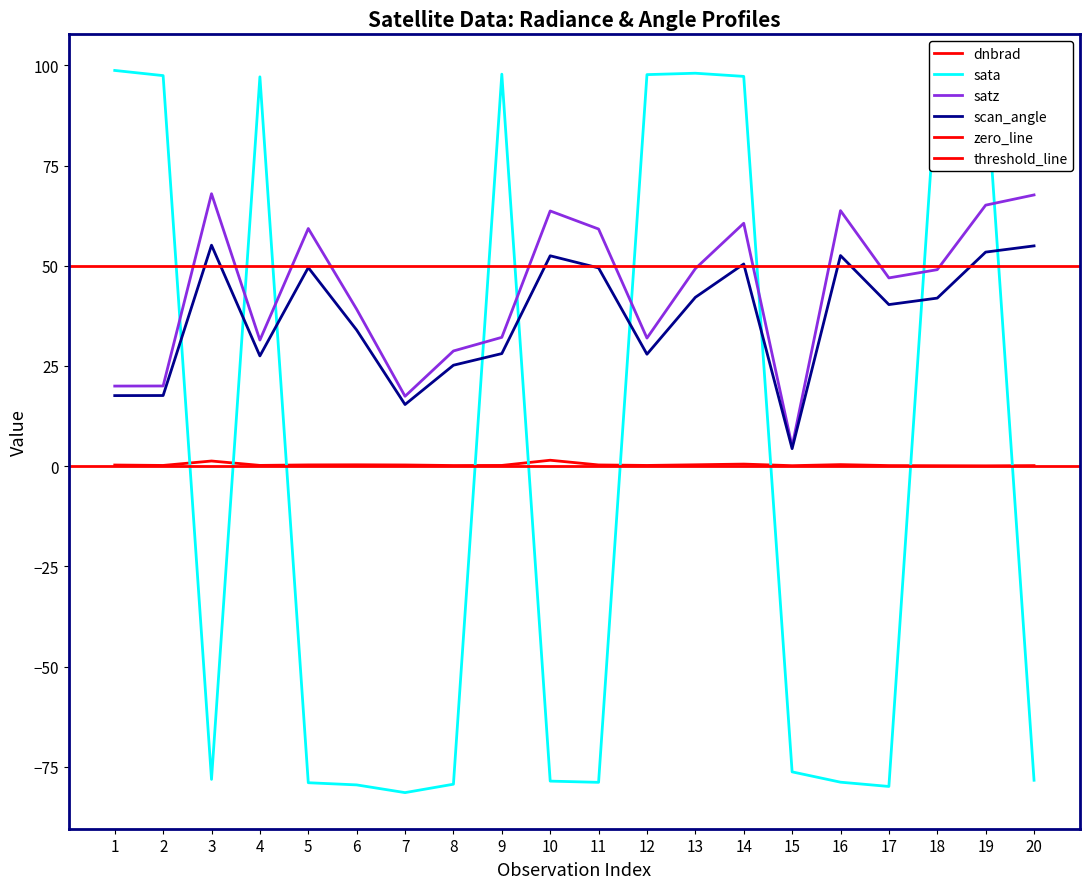

Where does the satz series first go above 49?

3